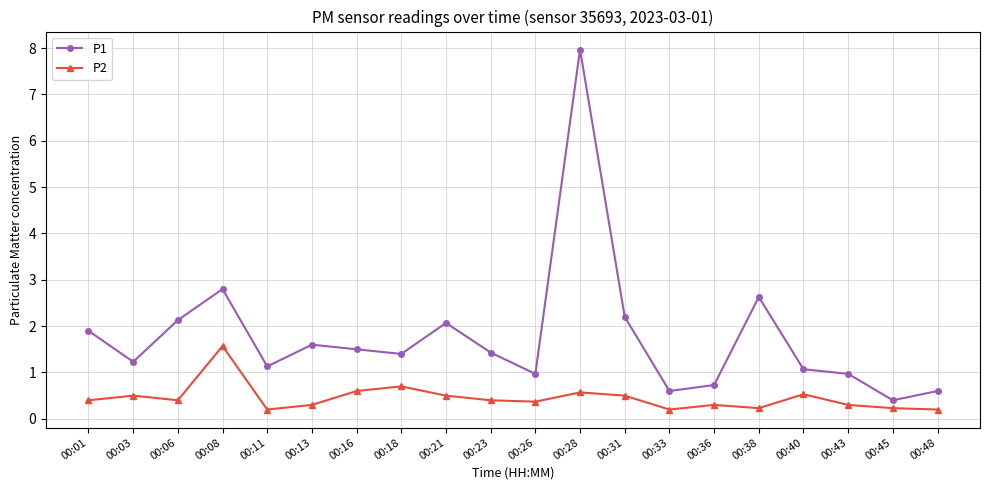

What is the sum of all P1 values?

35.3